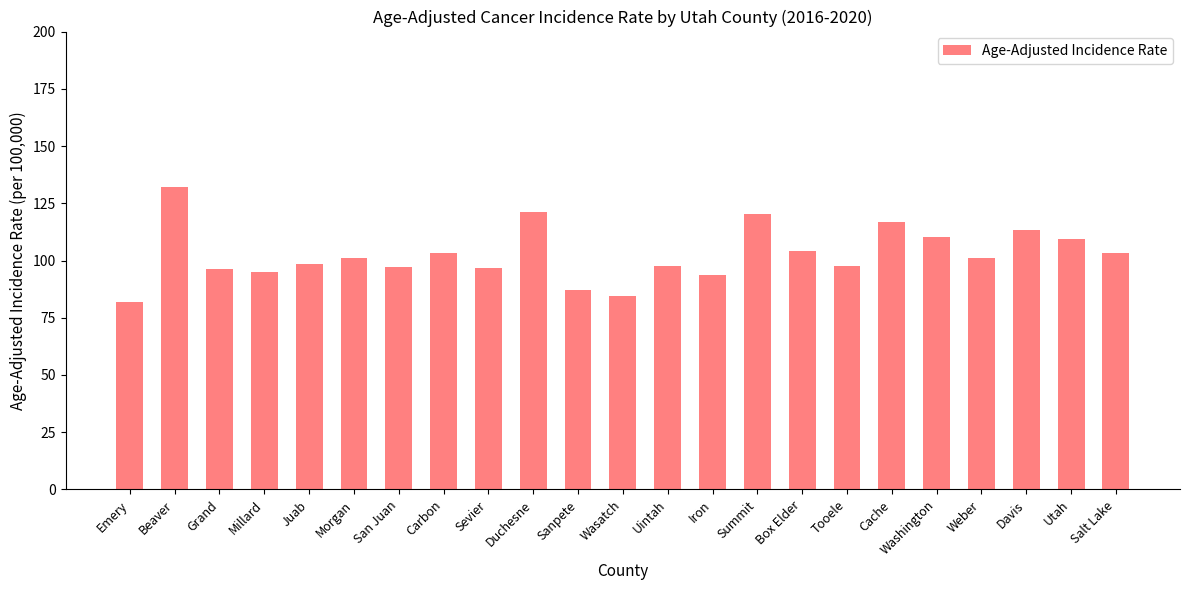

What is the value of the 12th bar from the left?

84.3